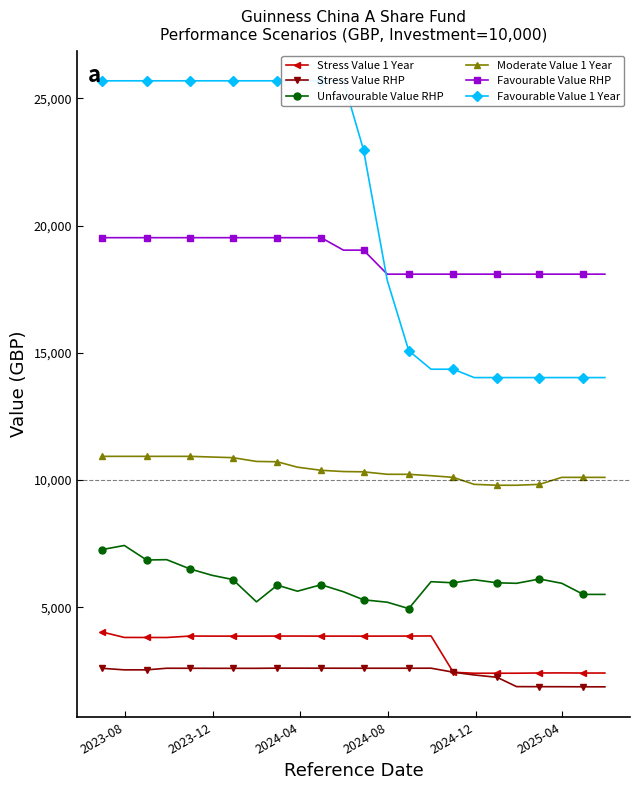

True or false: Moderate Value 1 Year and Stress Value RHP cross at least once.

False